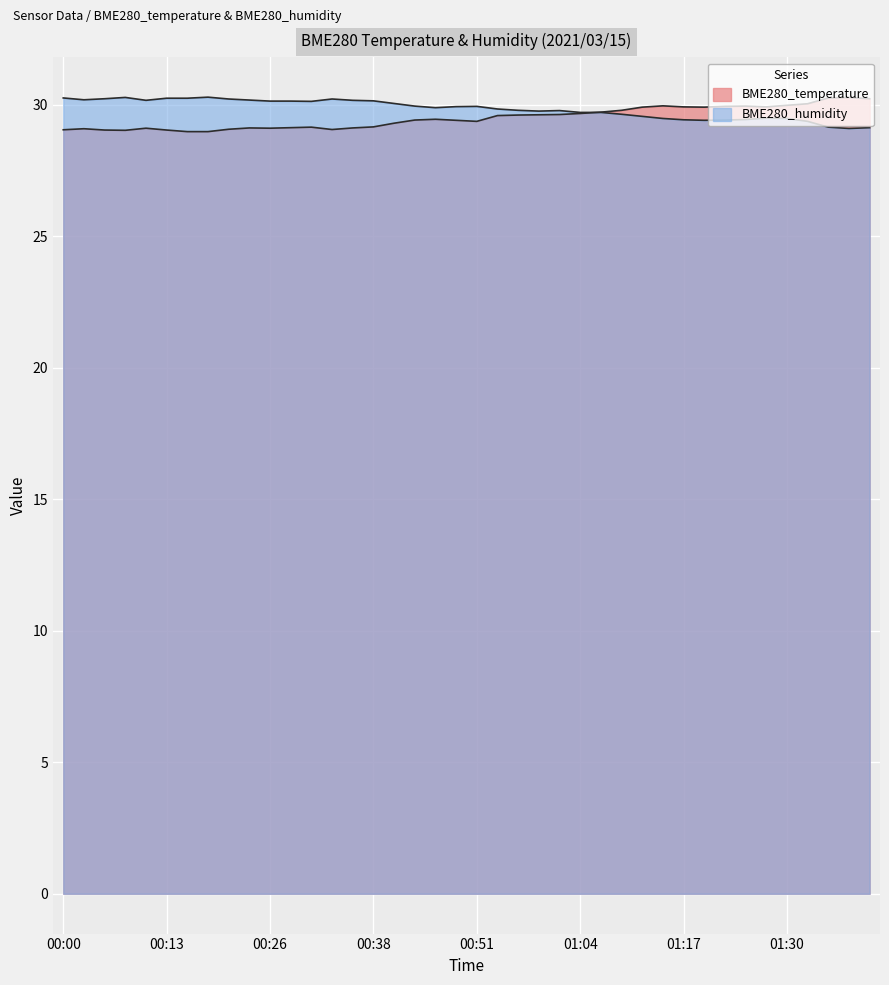

How many data points does each series have?

40